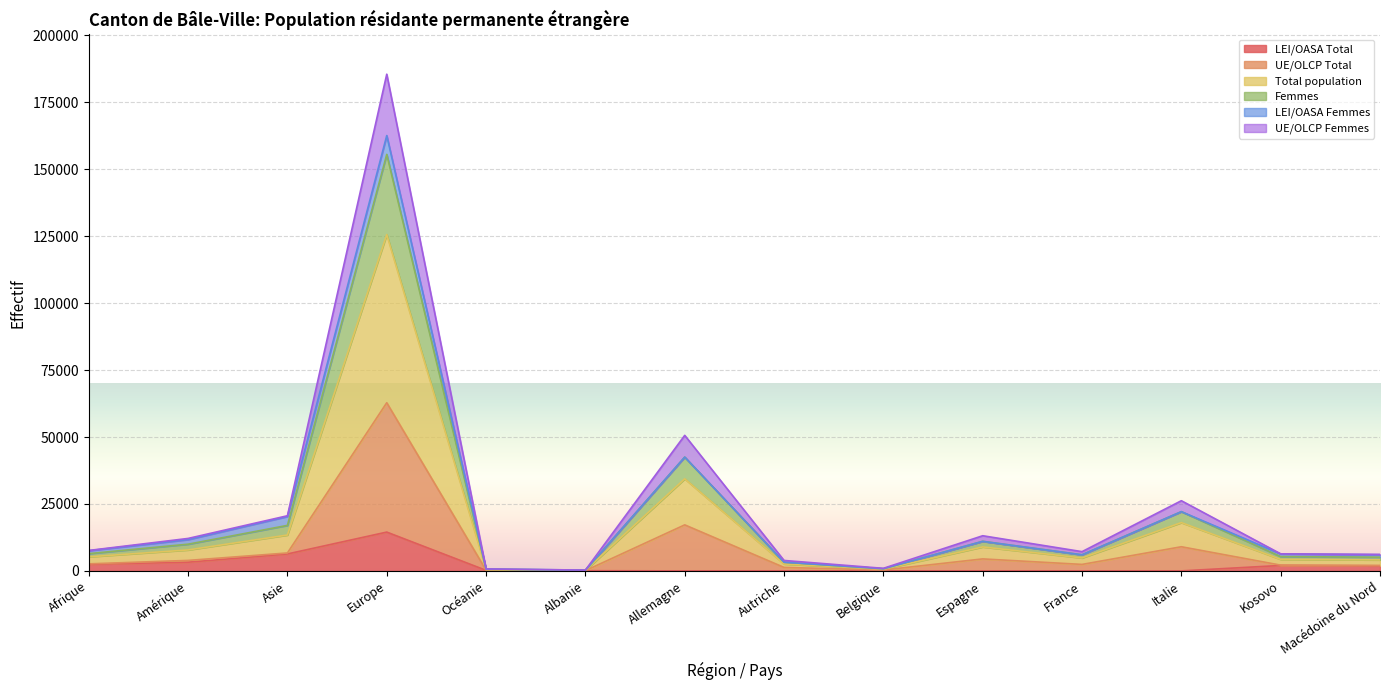

Is the value of Total population at Albanie greater than the value of UE/OLCP Femmes at Kosovo?

No